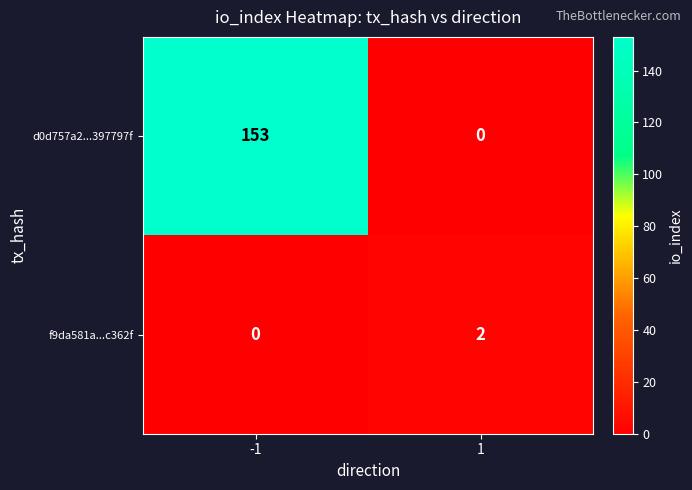

Rank the series by their average value, from highest to lowest.

d0d757a2...397797f, f9da581a...c362f